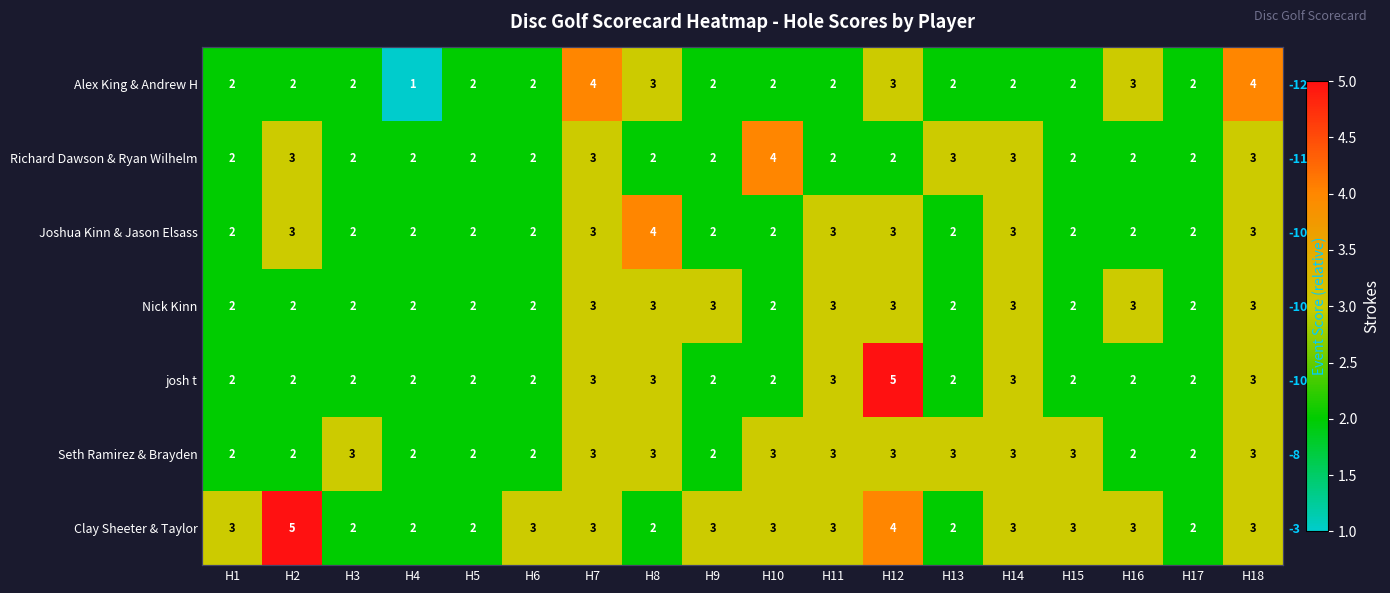

Read the Seth Ramirez & Brayden value at H10.

3